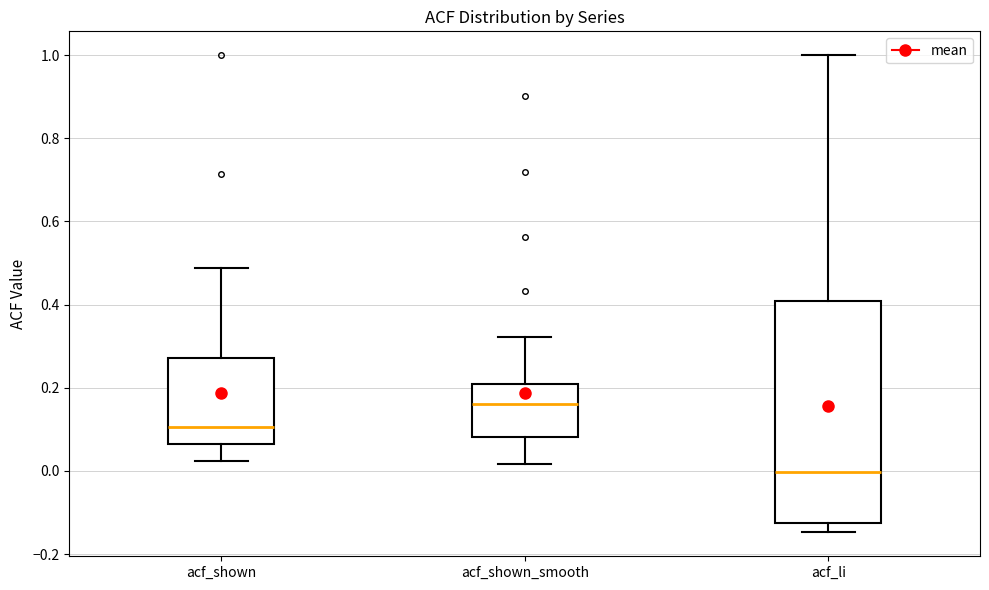

Reading left to right, read every box against the y-axis: the position of its median line, the range the box covers, and the ends of its whiskers. The values are not printed on the chart, so give them approximately, as read against the axis.

acf_shown: median 0.10, box 0.06 to 0.28, whiskers 0.02 to 0.48
acf_shown_smooth: median 0.16, box 0.08 to 0.20, whiskers 0.02 to 0.32
acf_li: median 0.00, box -0.12 to 0.40, whiskers -0.14 to 1.00